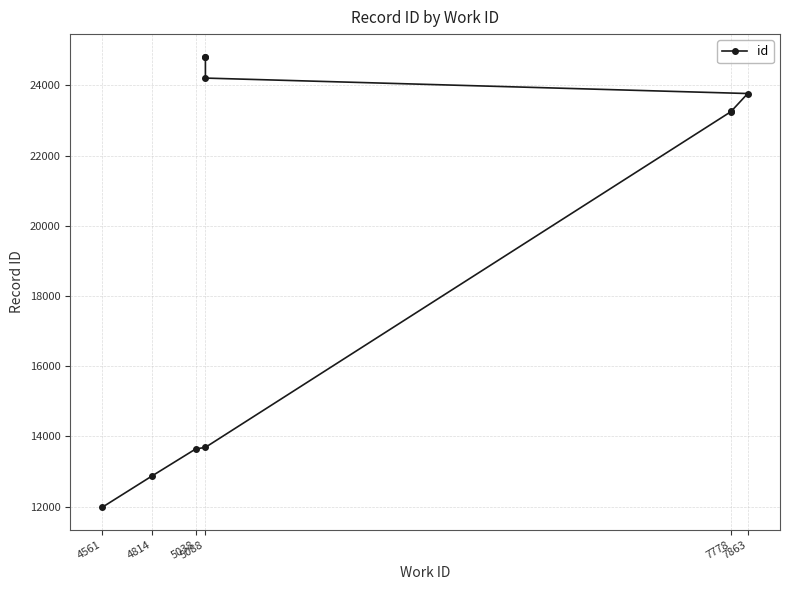

Approximately how many times larger is the value at 5088 compared to 5038?

1.8